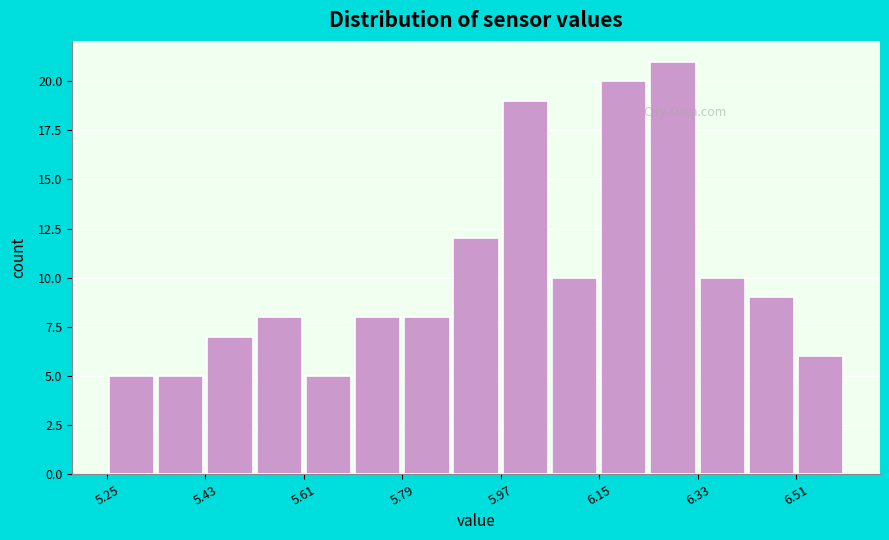

How tall is the bar that spans 5.34 to 5.43 on the x-axis? Neither the bar edges nor the heights are printed on the chart, so give them approximately, as read against the axes.

5